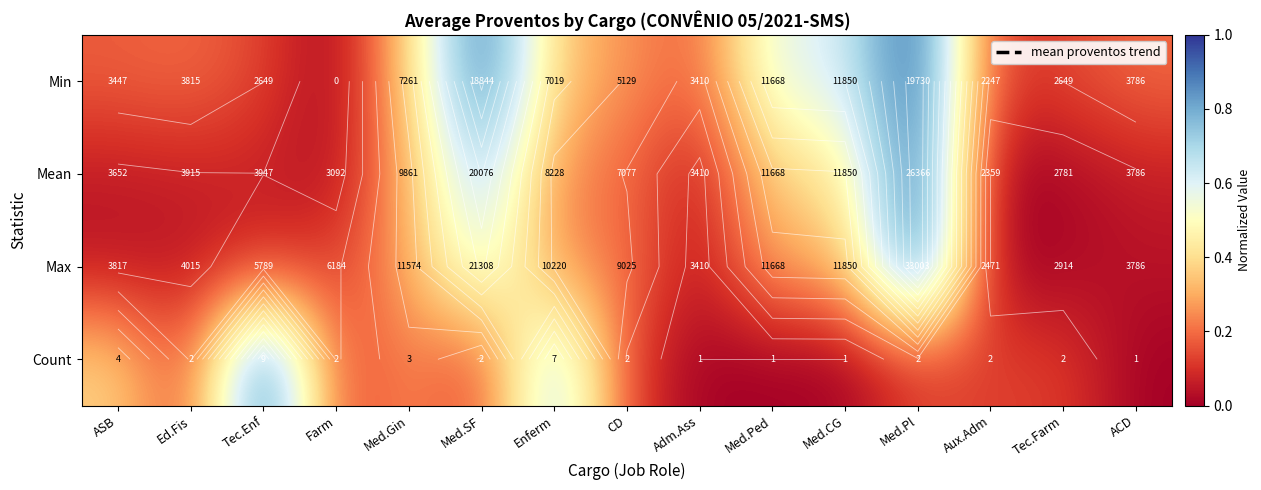

At how many categories does at least one series exceed 0?

15